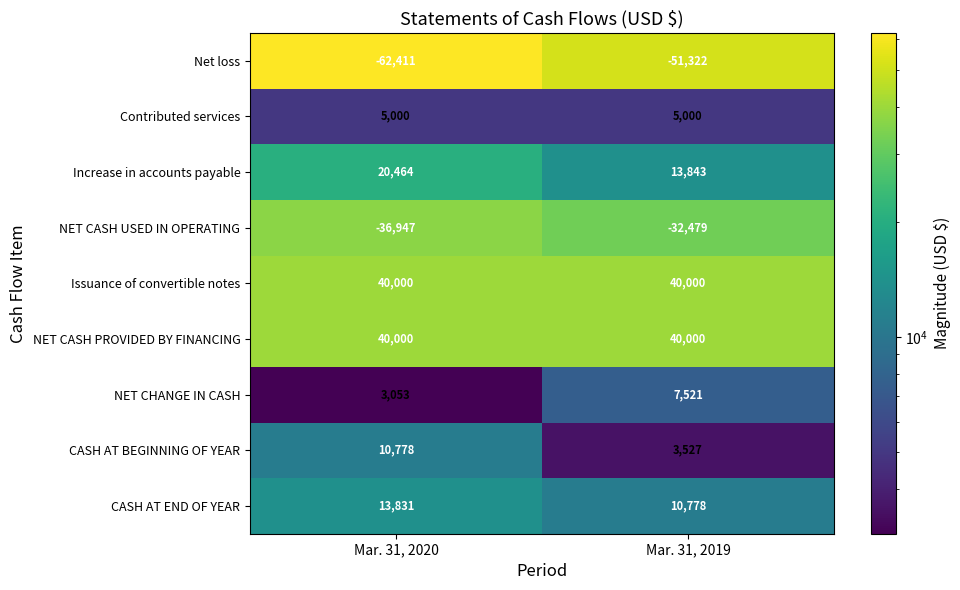

What is the greatest value displayed?

40000